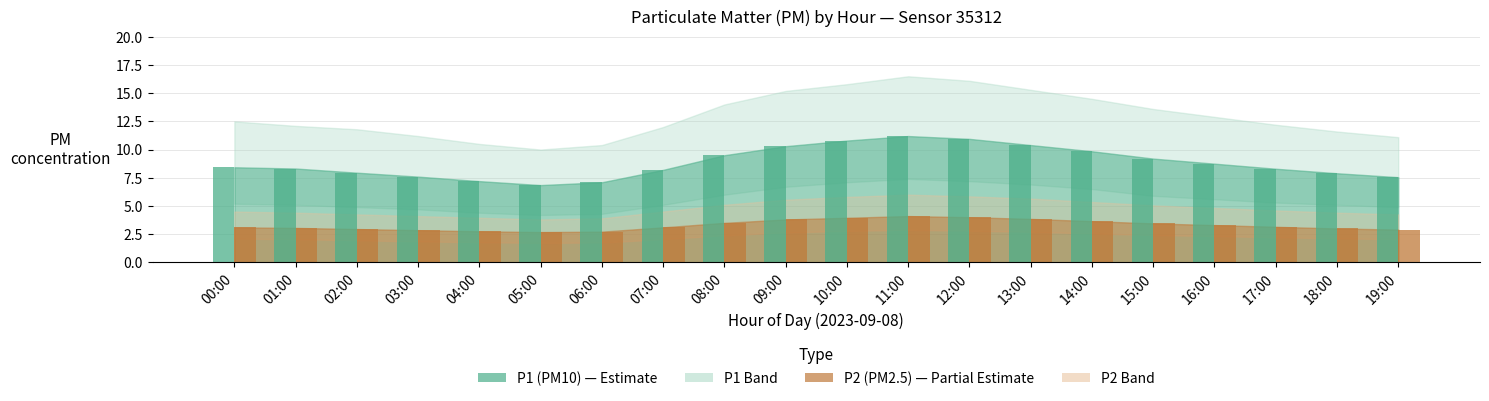

What is the total value across all series at 18:00?

10.9